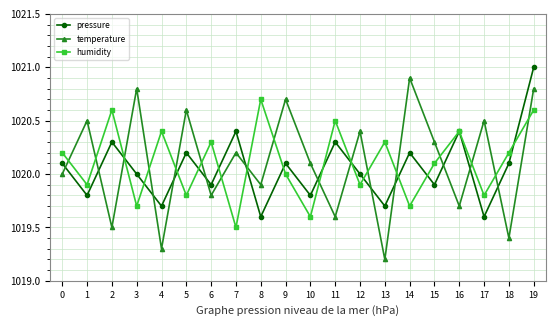

What is the approximate value of humidity at 9?

1020.0